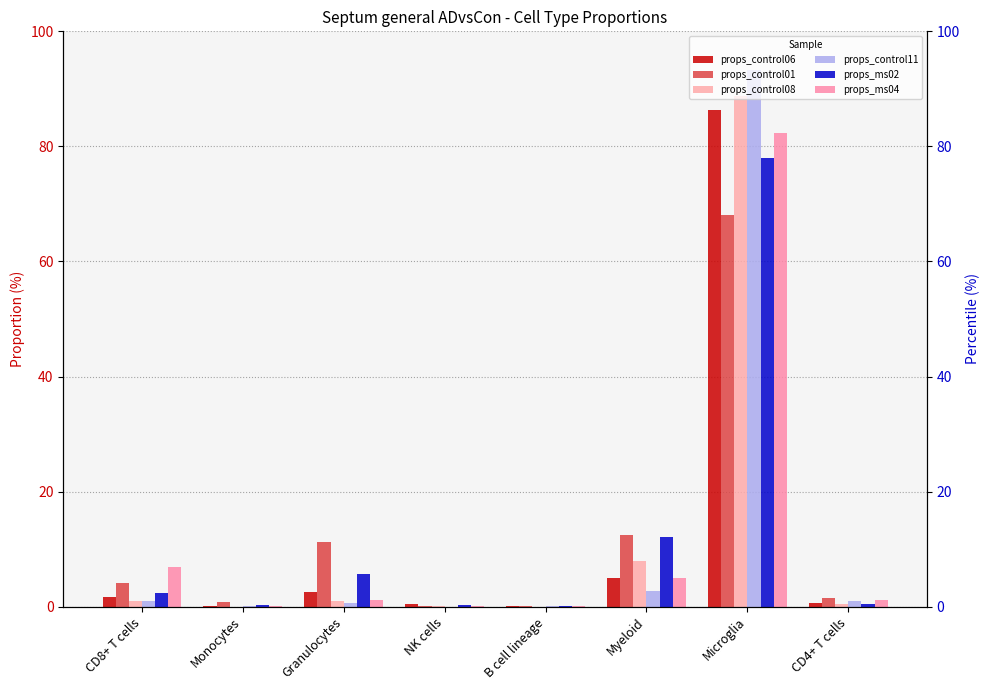

Between Monocytes and NK cells, which is larger?

NK cells